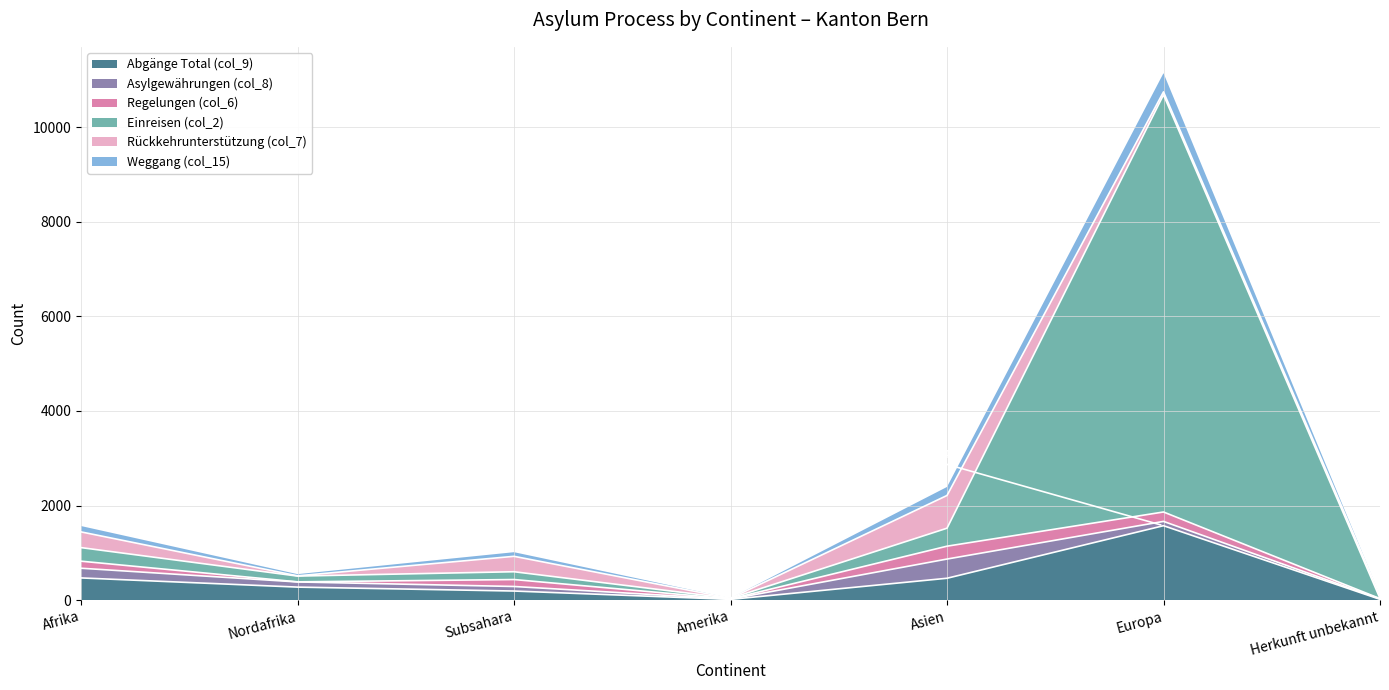

Is it true that Abgänge Total (col_9) equals 276 at Nordafrika?

True